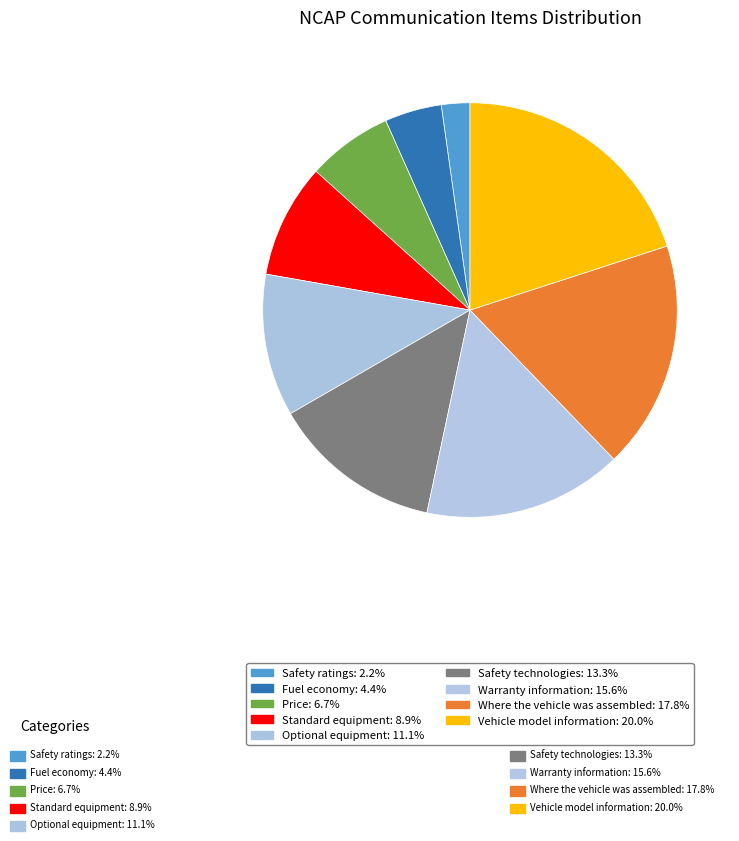

Is Where the vehicle was assembled the majority of the pie?

No